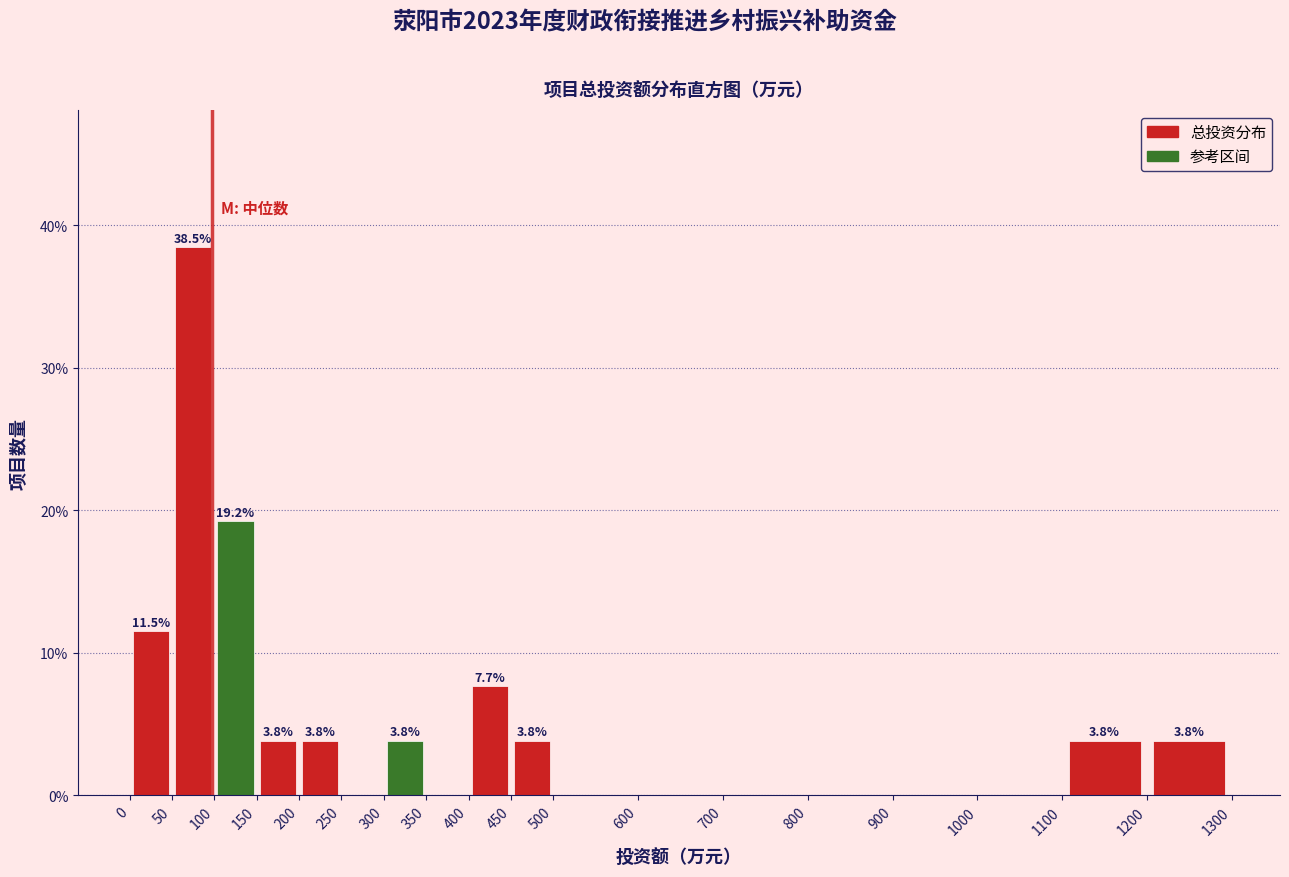

Over which range of the x-axis is the bar tallest?

50 to 100